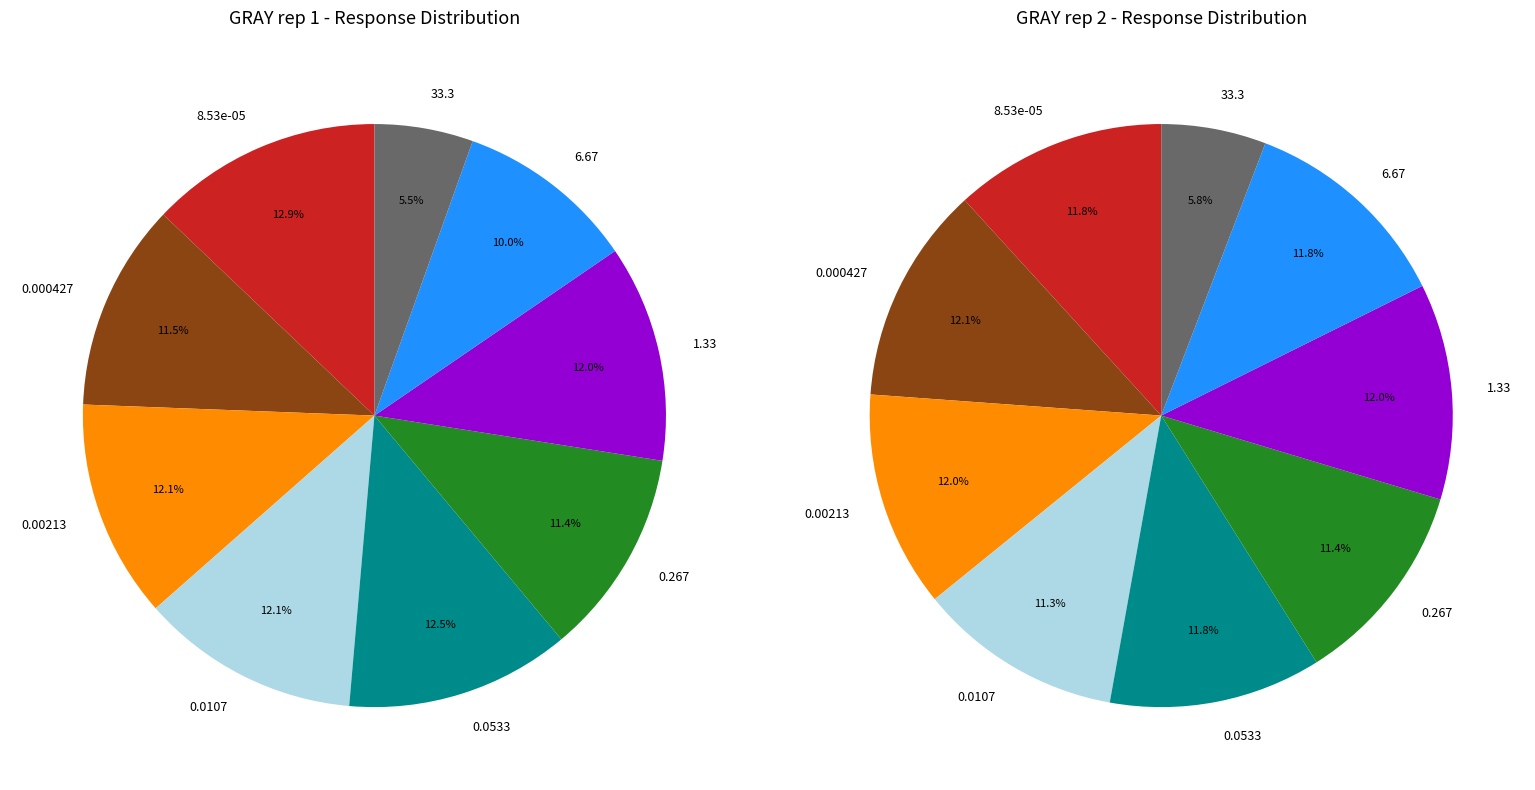

Do GRAY rep 2 and 3 together represent more than half of the pie?

No